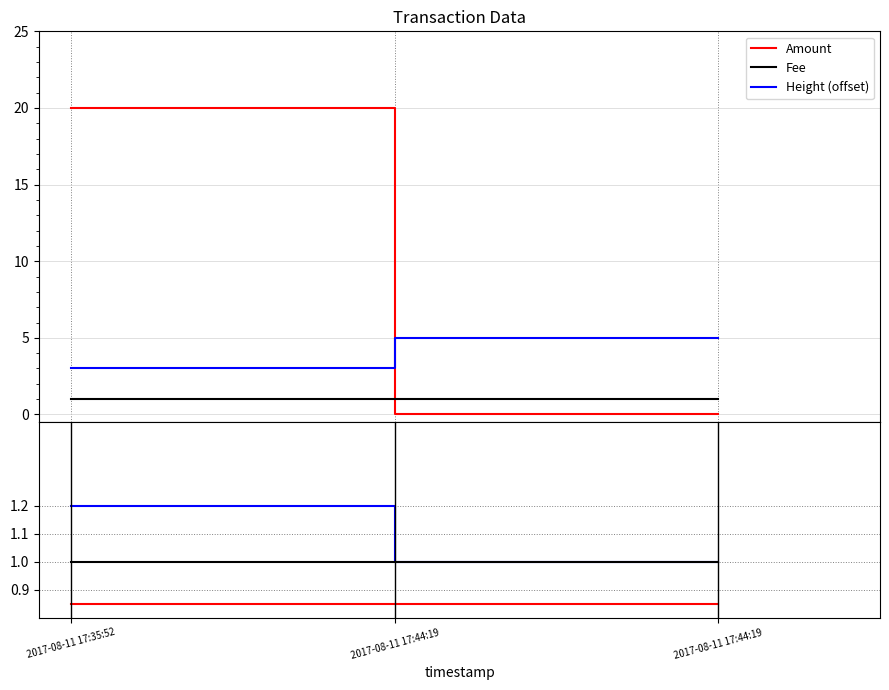

The value of Fee at 2017-08-11 17:35:52 is 1.0. True or false?

True